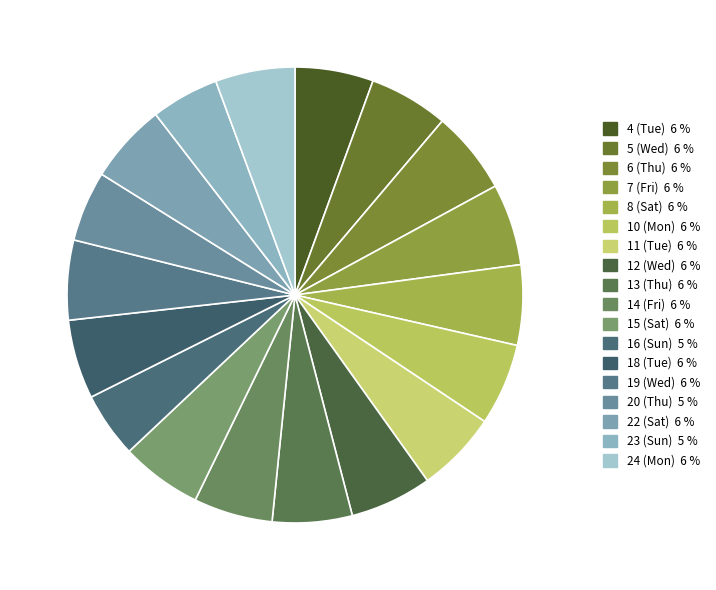

How many segments does this pie chart have?

18